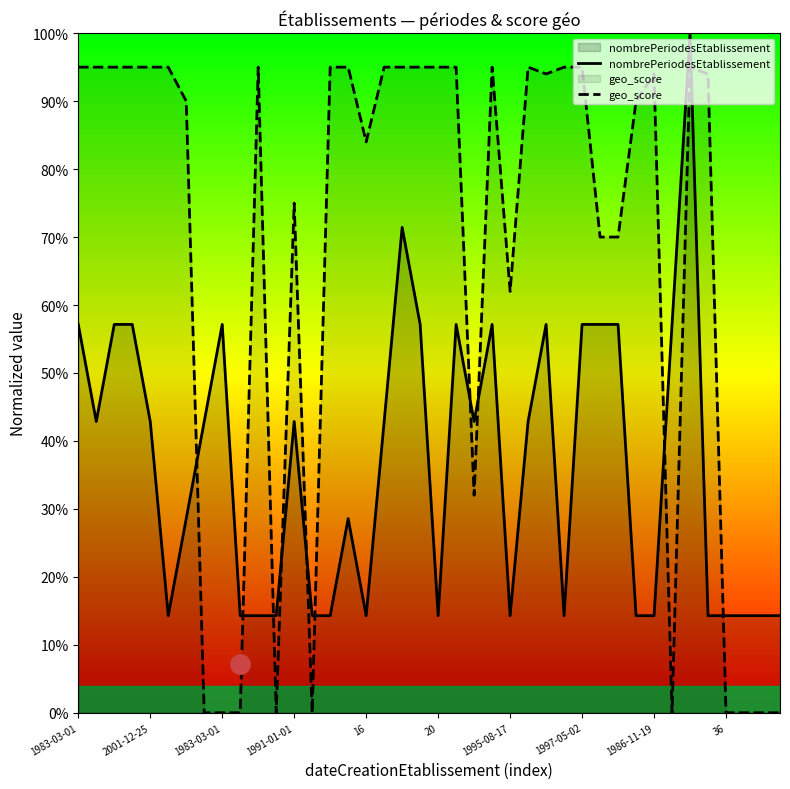

True or false: nombrePeriodesEtablissement has a value of 0.1 at 36.

True